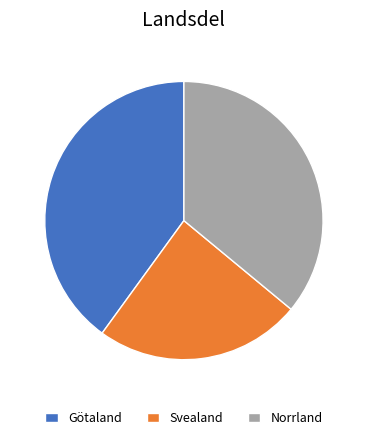

Is the sum of Svealand and Norrland greater than half?

Yes